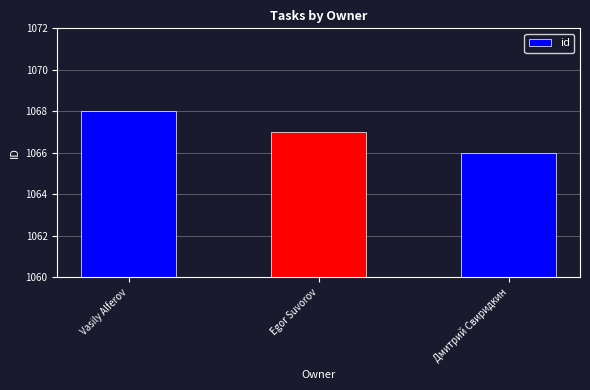

At which label is the value closest to 1067?

Egor Suvorov